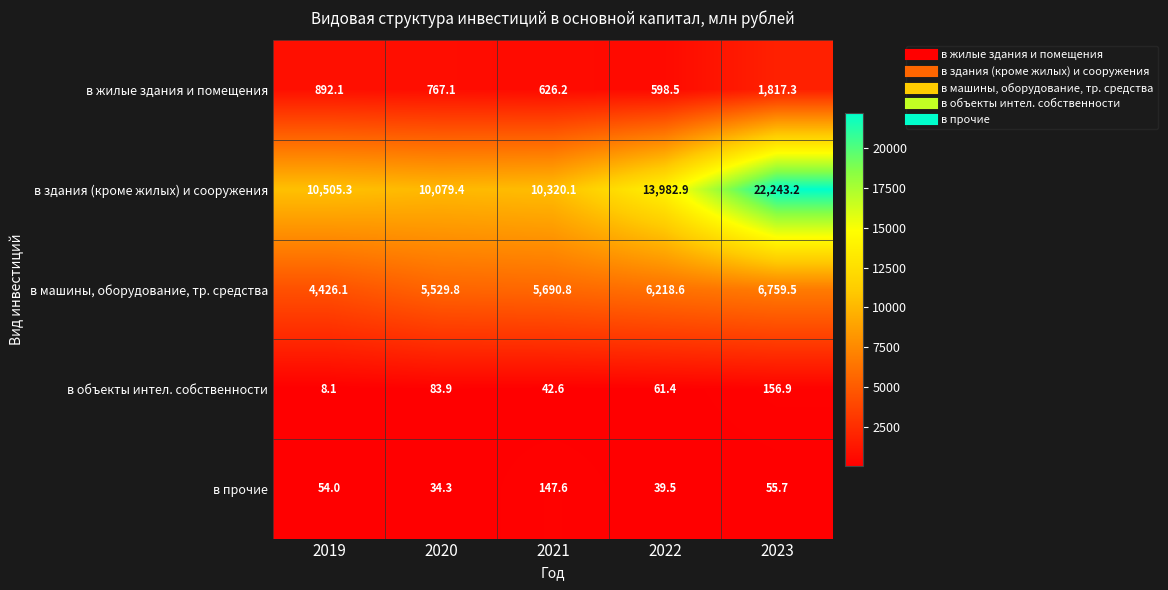

What is the maximum value shown in the chart?

22243.2